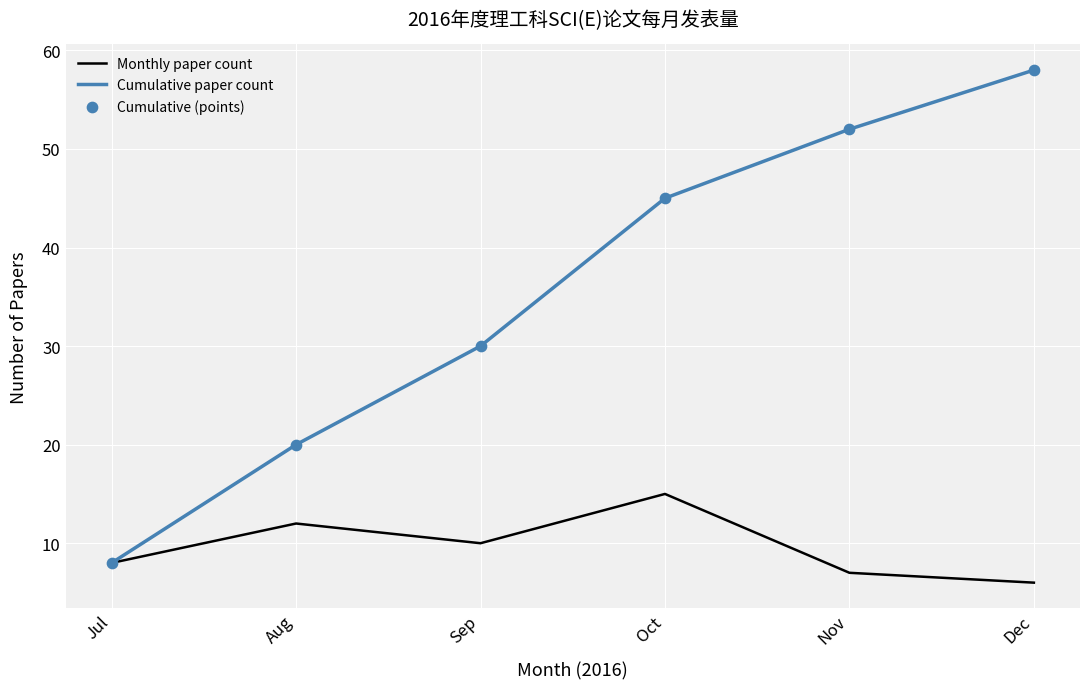

At how many categories does at least one series exceed 43?

3